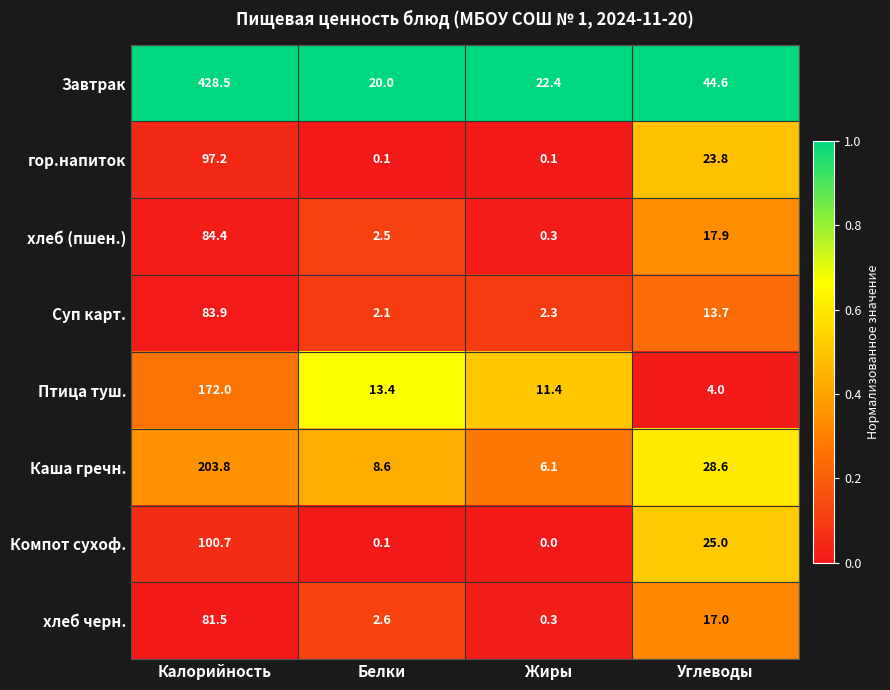

What is the spread (max minus min) of values at Калорийность?

347.0